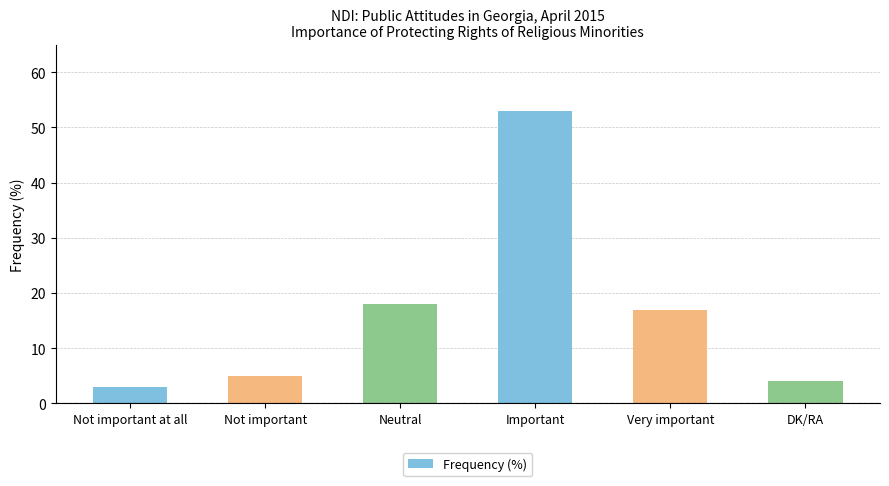

What is the label of the 4th bar from the left?

Important